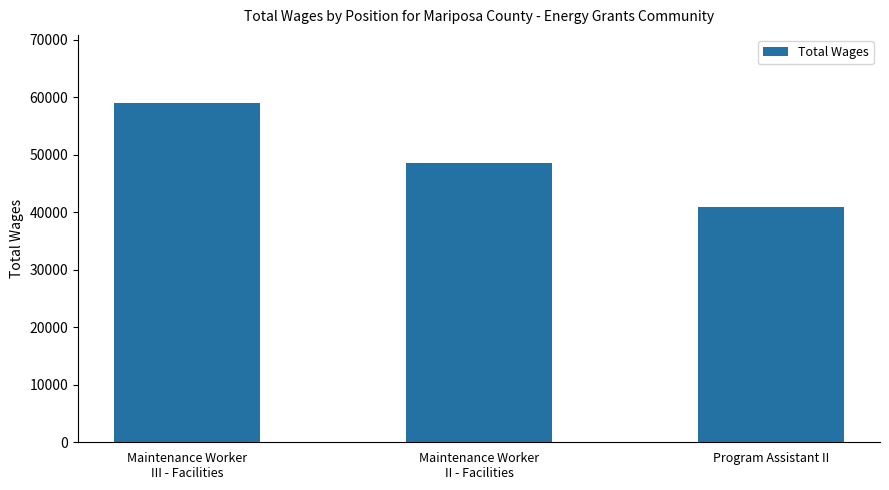

List the labels in order of value, smallest first.

Program Assistant II, Maintenance Worker
II - Facilities, Maintenance Worker
III - Facilities